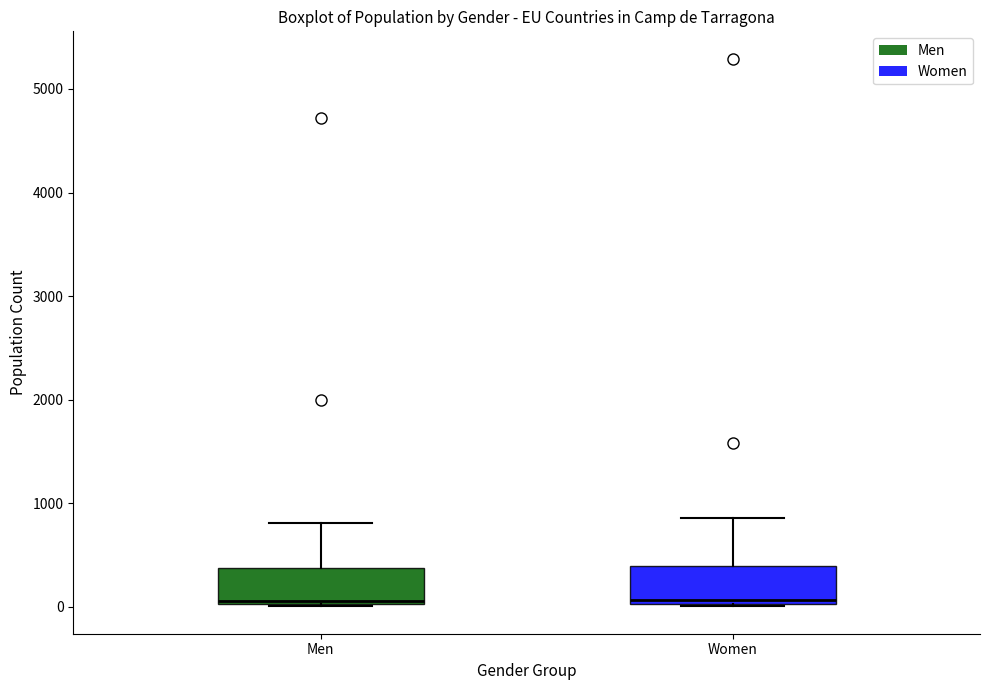

Reading left to right, transcribe this box plot: for each box, give where its median line is, the range the box spans, and where its two whiskers end, as read against the y-axis. The values are not printed on the chart, so give them approximately, as read against the axis.

Men: median 100, box 0 to 400, whiskers 0 to 800
Women: median 100, box 0 to 400, whiskers 0 to 900